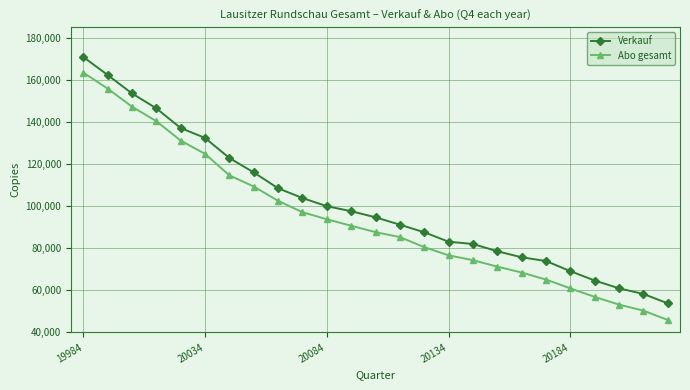

List the series in order of their overall mean, highest first.

Verkauf, Abo gesamt